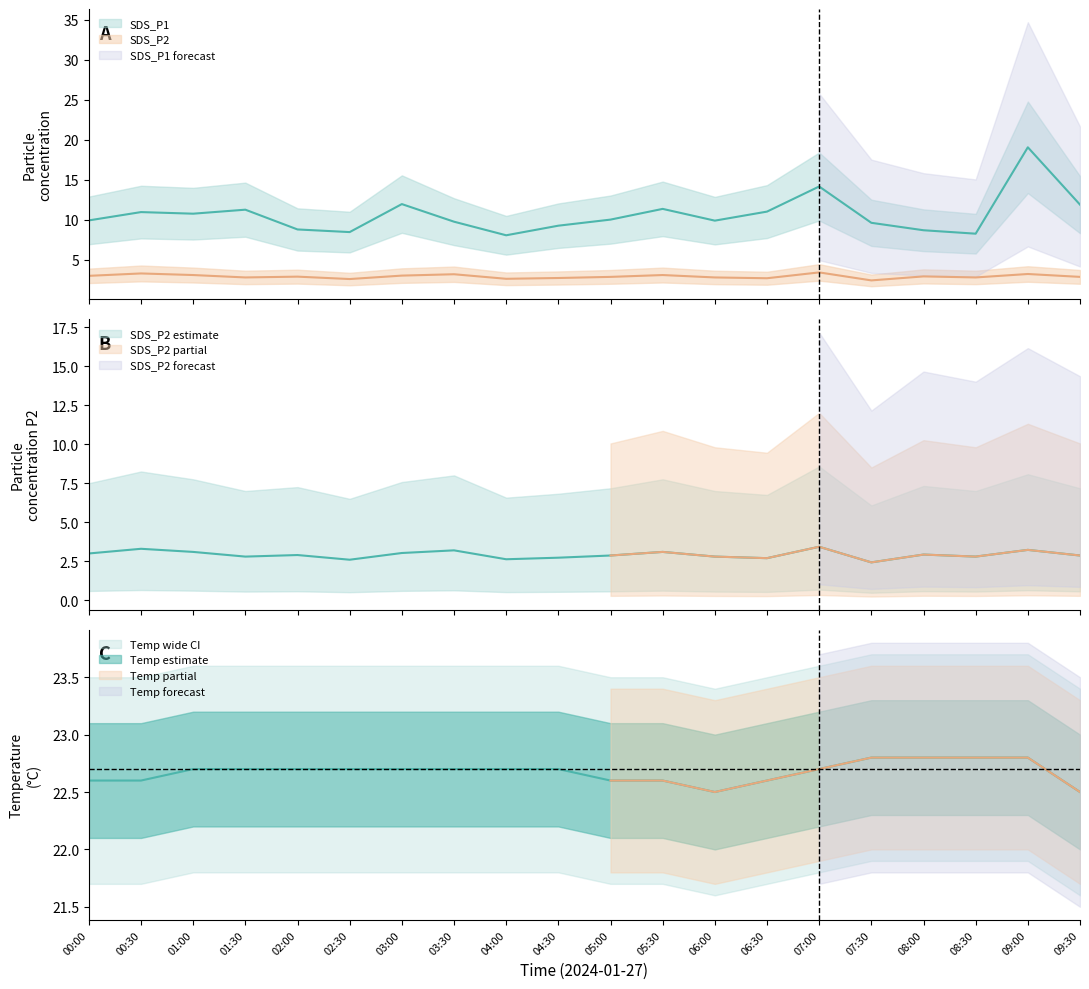

True or false: Temp has a value of 22.8 at 08:30.

True